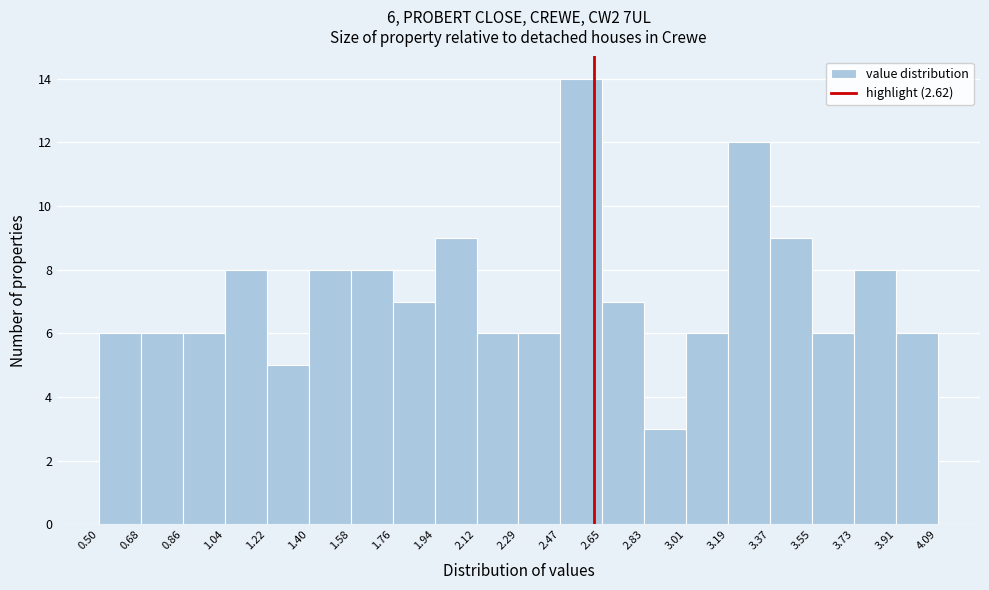

Over which range of the x-axis is the bar tallest?

2.47 to 2.65